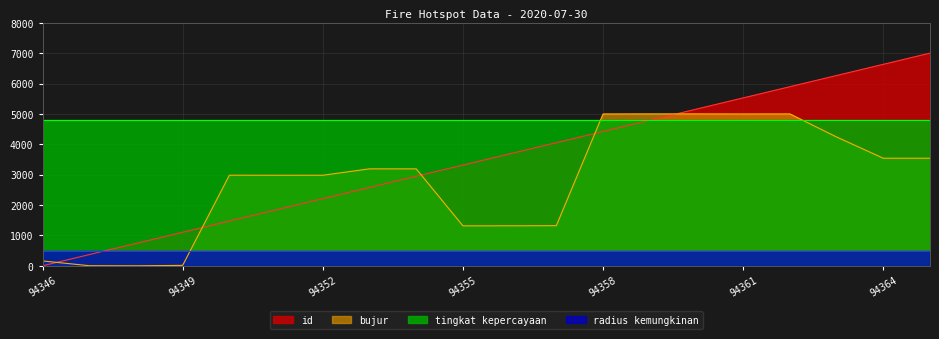

What are all the series names shown in the legend?

id, bujur, tingkat kepercayaan, radius kemungkinan